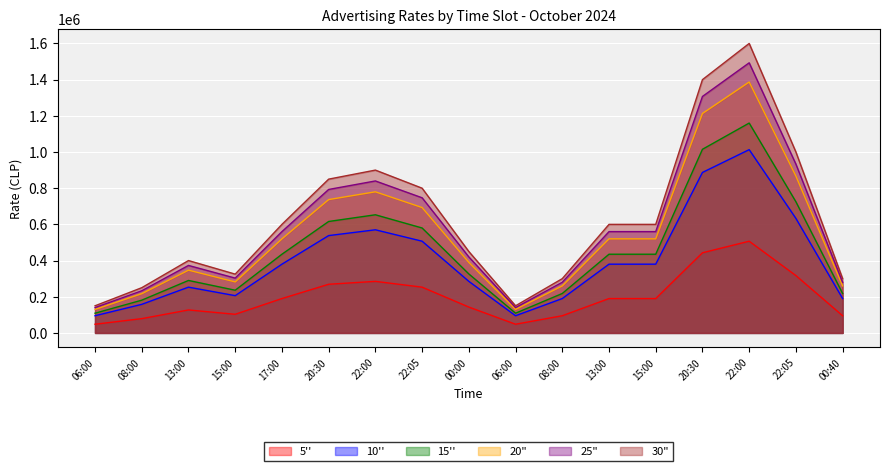

How many data points in 5'' are less than 190000?

8